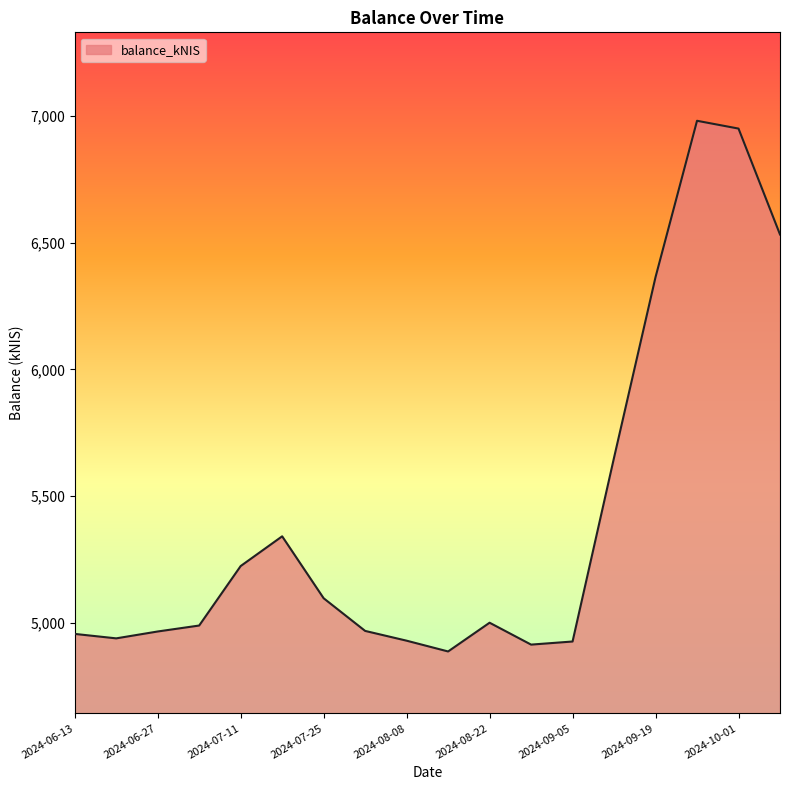

What is the minimum value shown in the chart?

4887.0